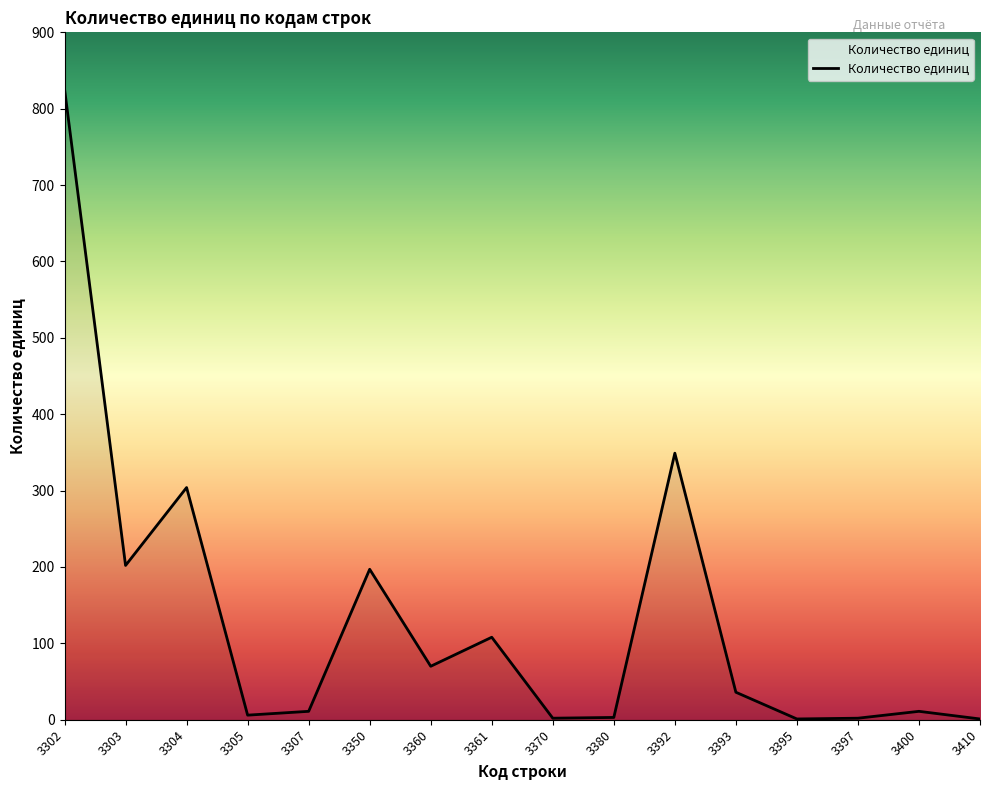

What is the sum of all values?

2129